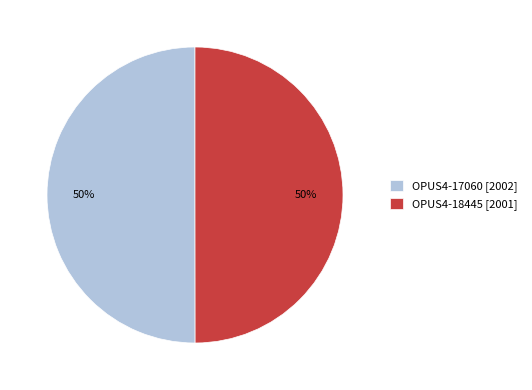

To the nearest percent, what portion does OPUS4-17060 represent?

50%